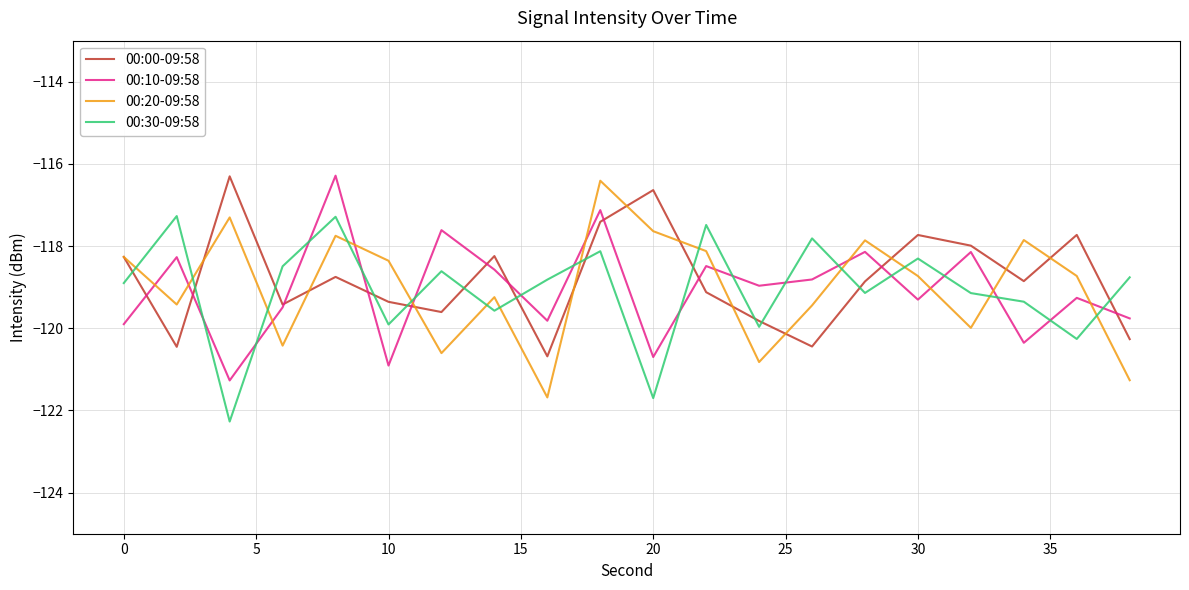

Which series ends up on top after the final intersection of 00:30-09:58 and 00:10-09:58?

00:30-09:58